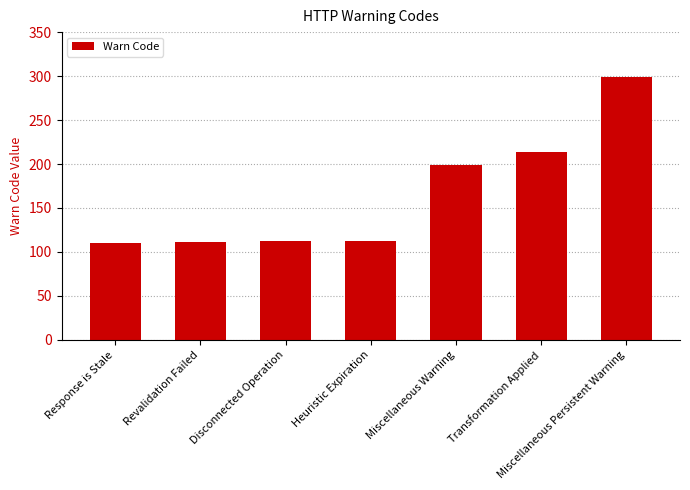

What is the value of the 4th bar from the left?

113